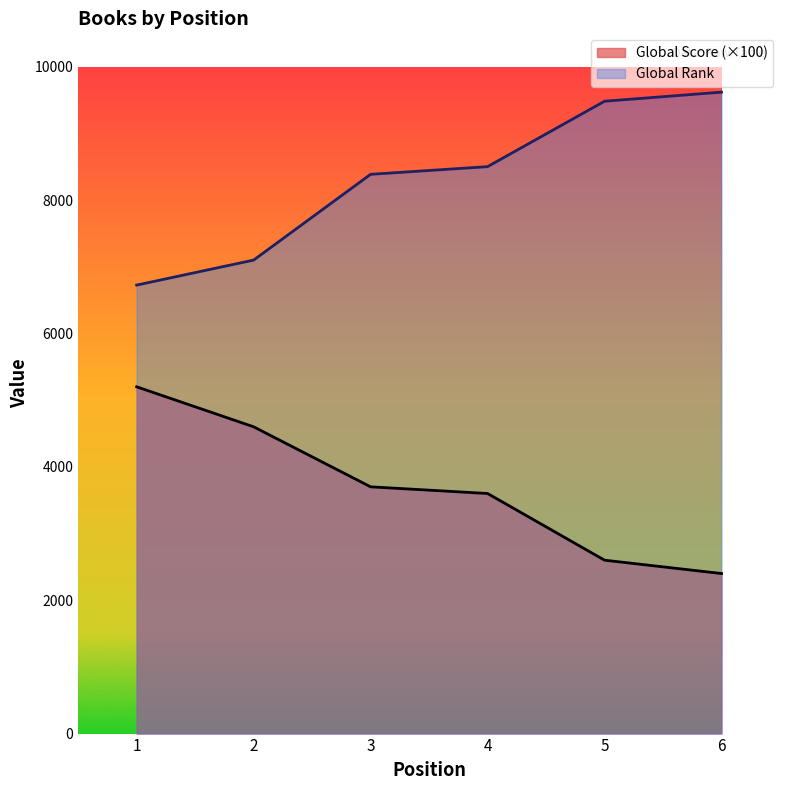

How many values in the Global Rank series exceed 8501?

2